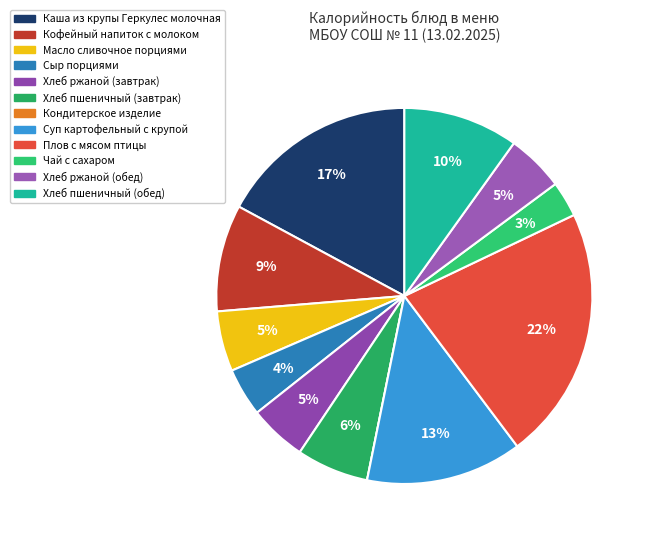

Is there any slice that represents more than half of the pie?

No